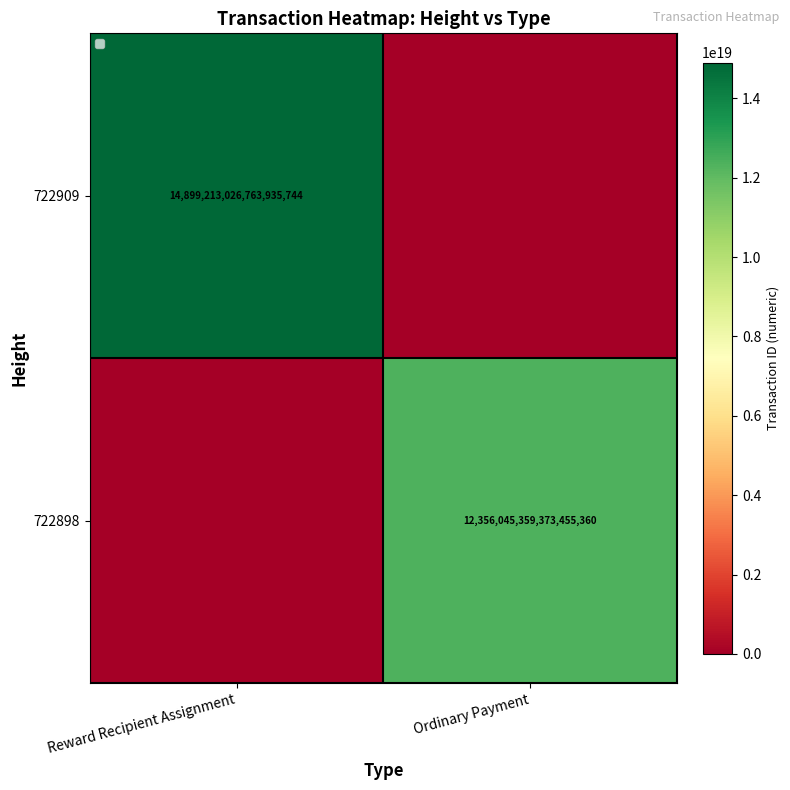

The value of 722898 at Ordinary Payment is 3079319093897548800. True or false?

False